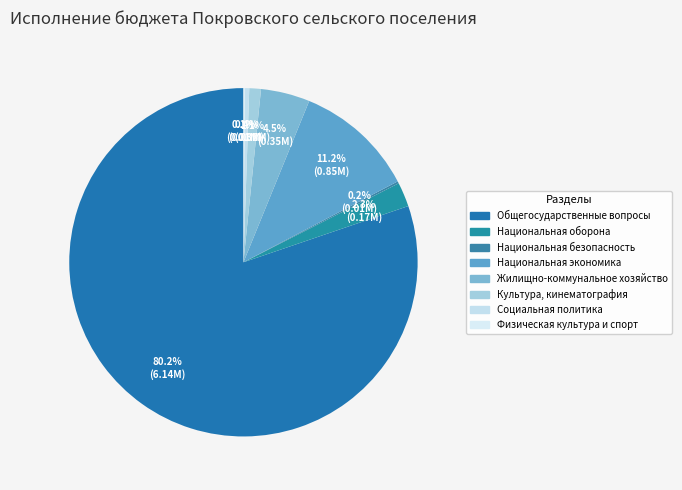

To the nearest percent, what is the difference between the largest and smallest slice percentages?

80%